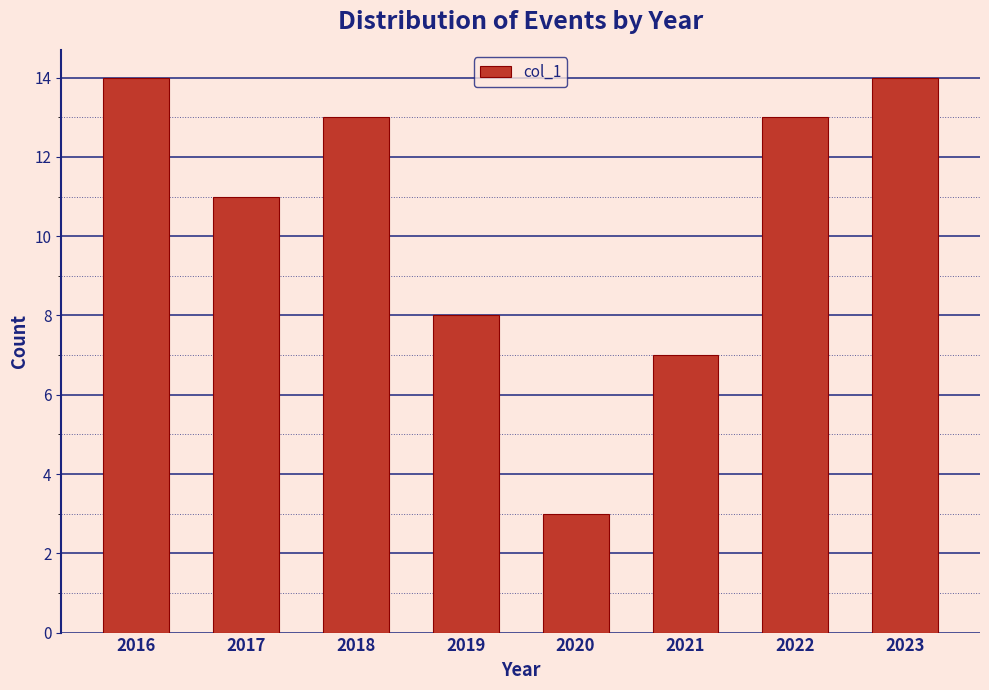

Reading left to right, transcribe all the data shown in this chart.

2016=14	2017=11	2018=13	2019=8	2020=3	2021=7	2022=13	2023=14